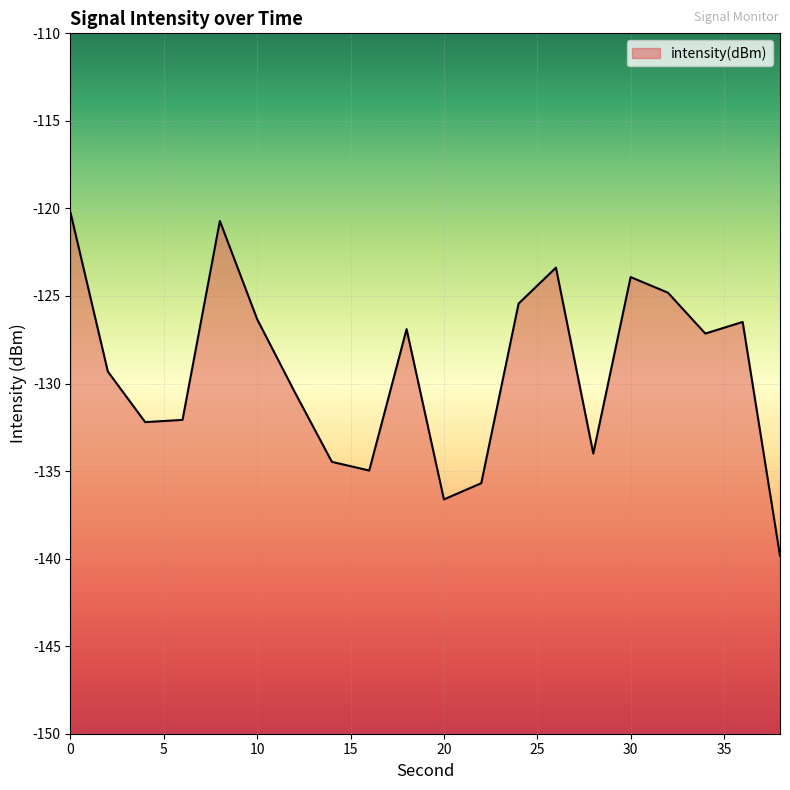

What is the value of the 13th point from the left?

-125.4